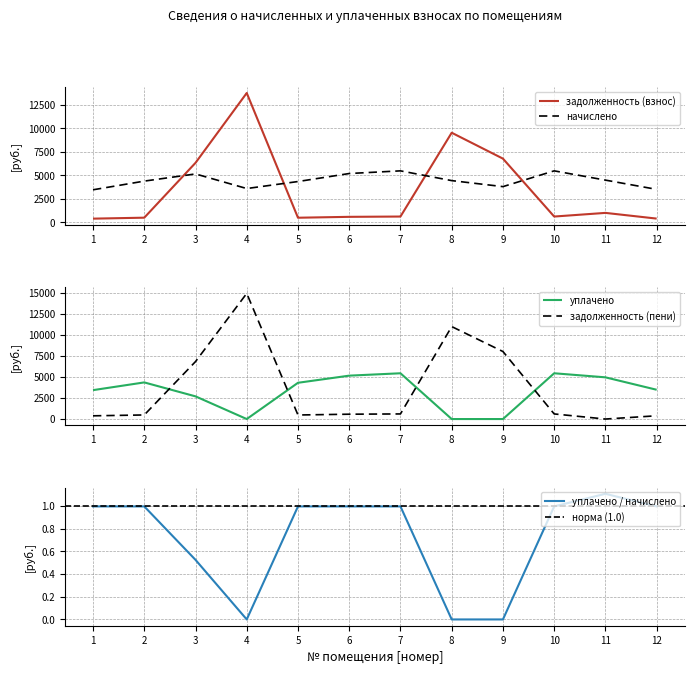

How many interior local valleys does the задолженность (пени) series have?

2